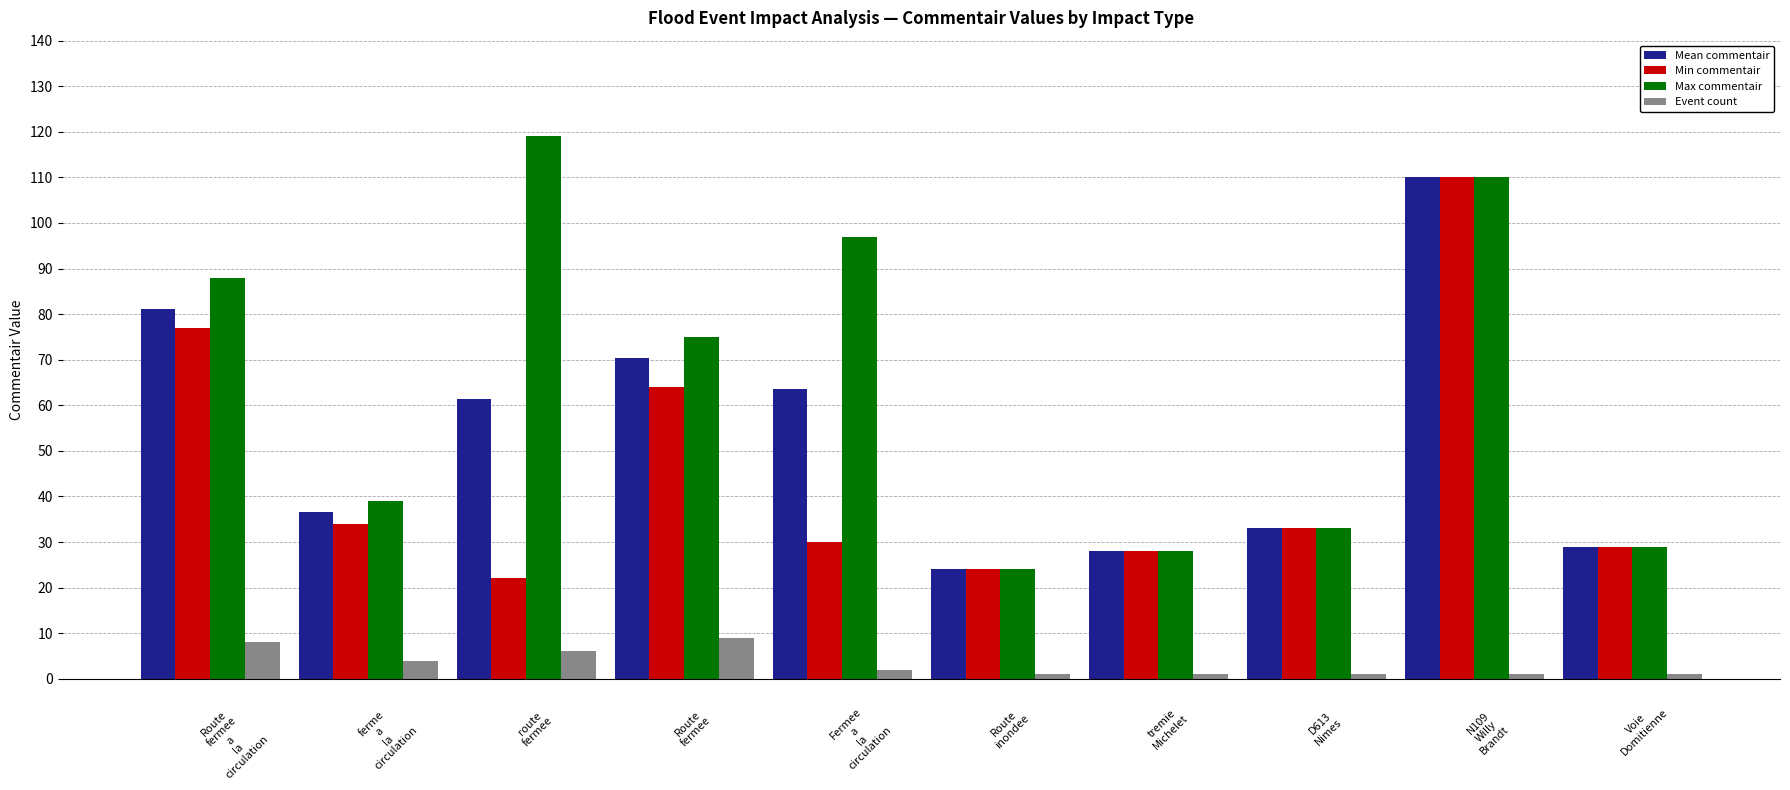

Is the value of Max commentair at Route
inondee greater than the value of Min commentair at Voie
Domitienne?

No